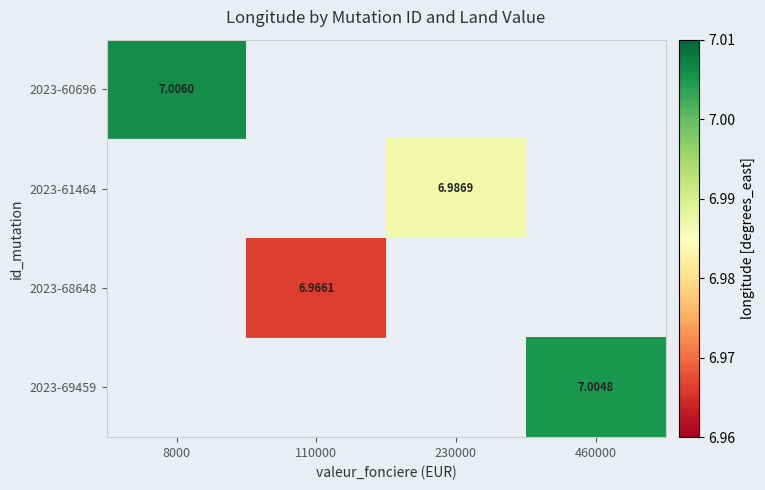

At which label does 2023-61464 reach its minimum?

8000